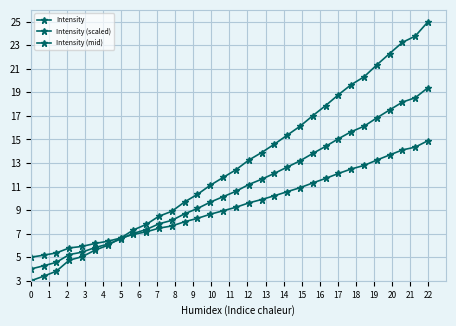

What is the difference between the maximum and minimum values in the Intensity (scaled) series?

9.9